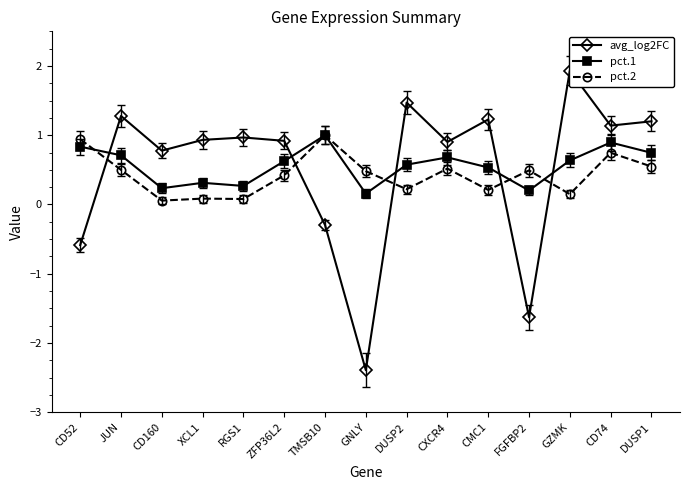

What is the difference between the highest and lowest values at GNLY?

2.9